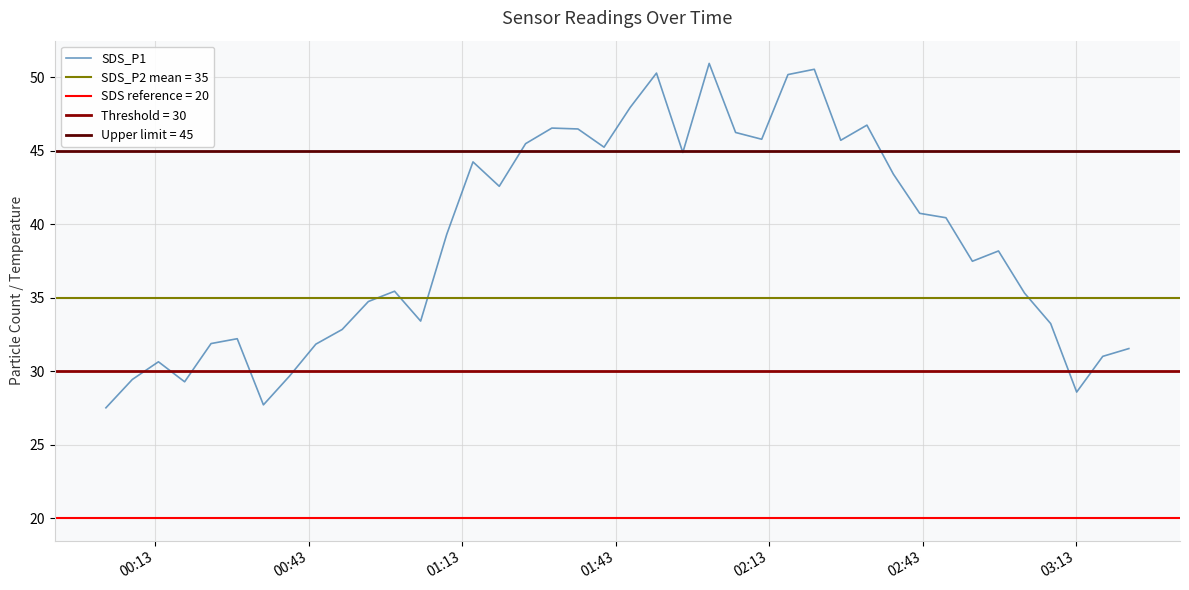

What is the value of the 37th point from the left?

33.2